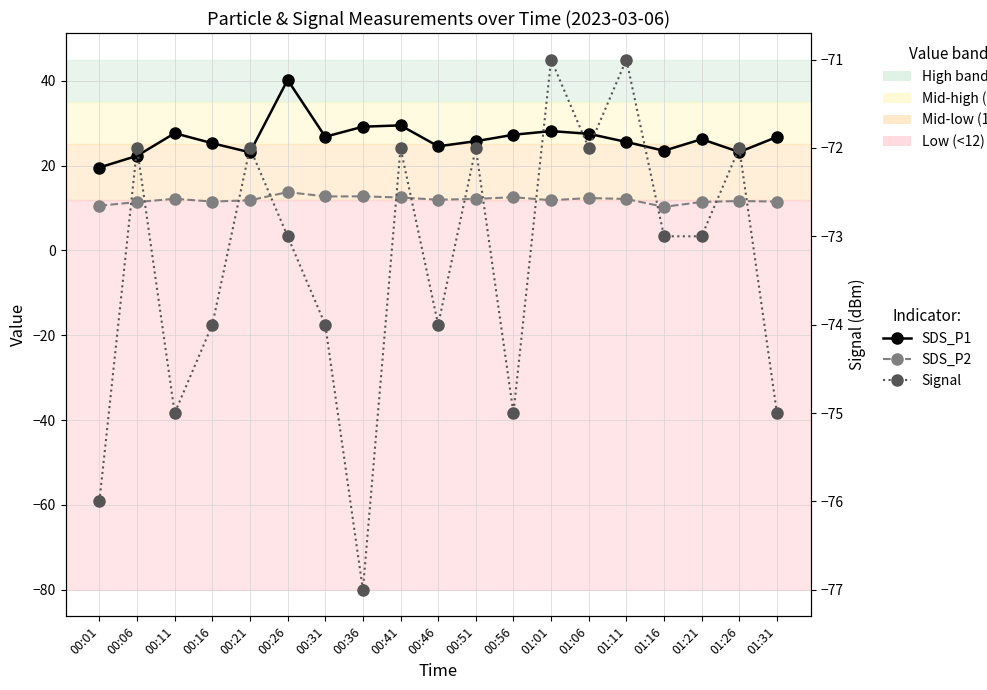

What is the value of the SDS_P1 point at the 17th from the left?

26.2